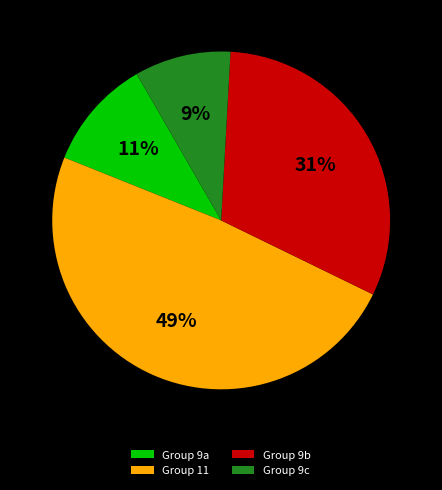

To the nearest percent, what is the average slice percentage?

25%